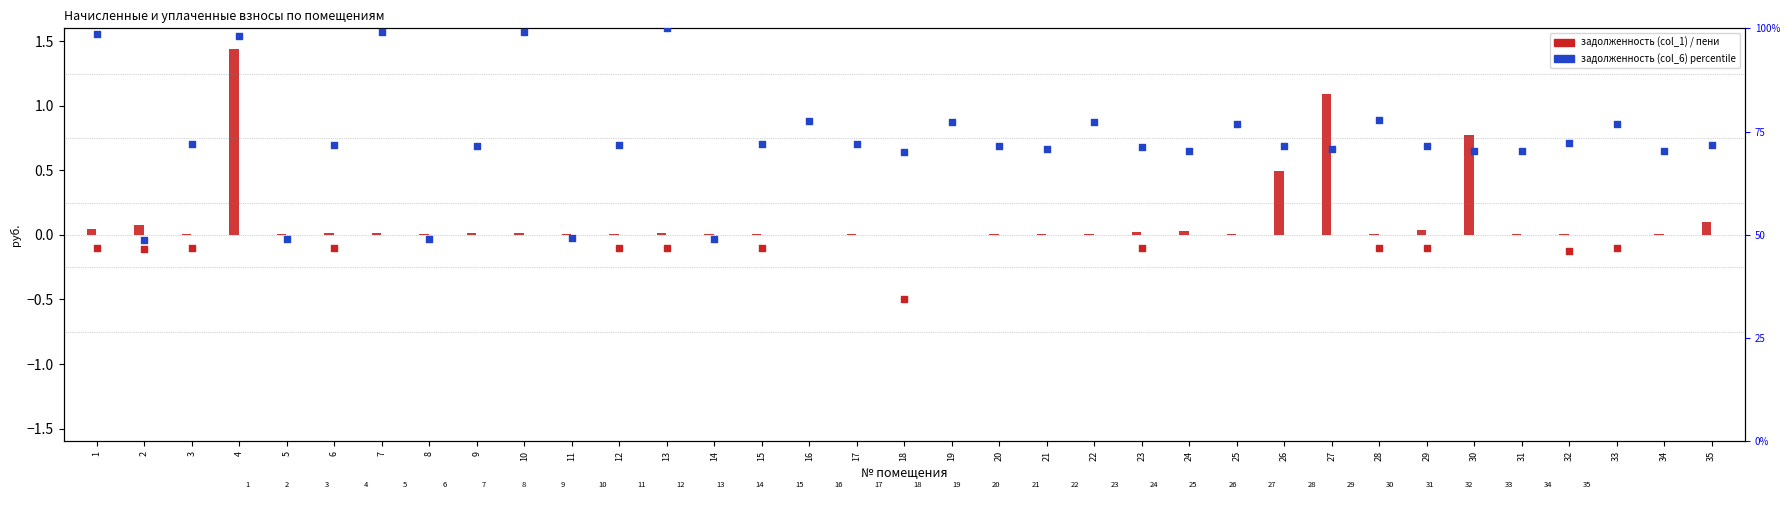

At which category is the sum across all series the highest?

13